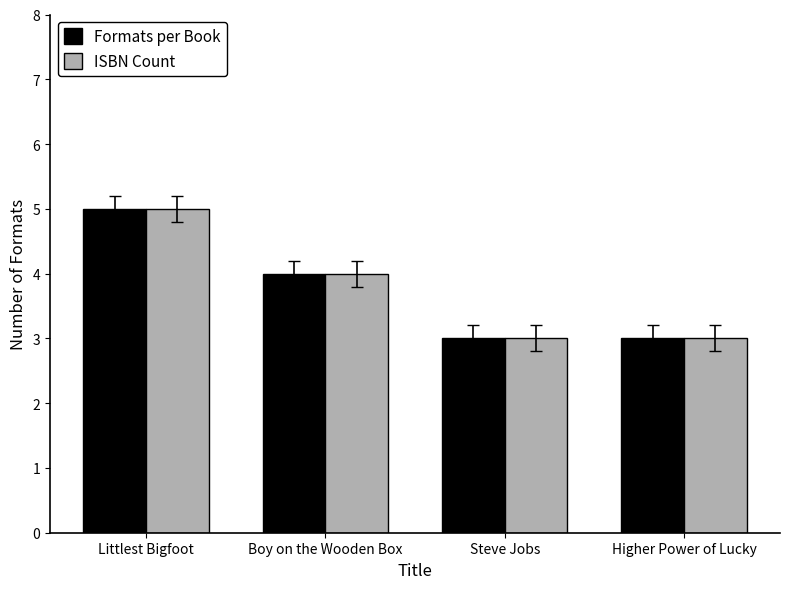

What is the difference between the maximum and minimum values in the Formats per Book series?

2